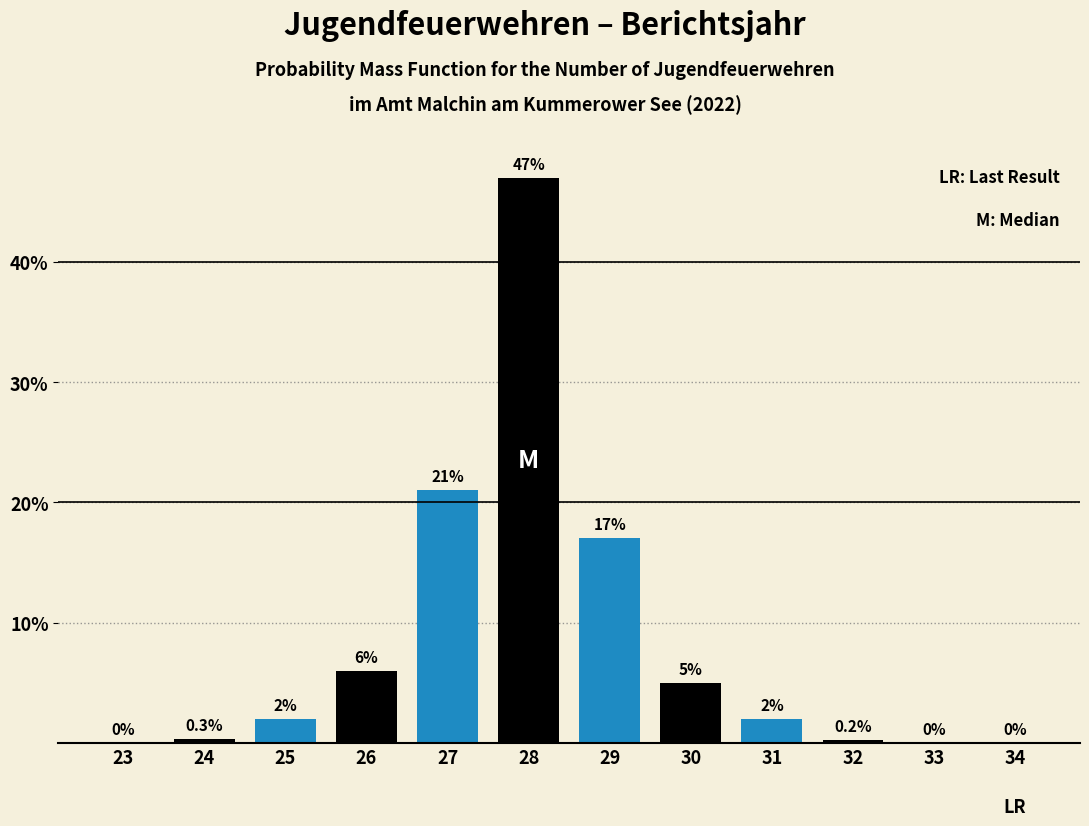

What is the total value across all series at 25?

8.0